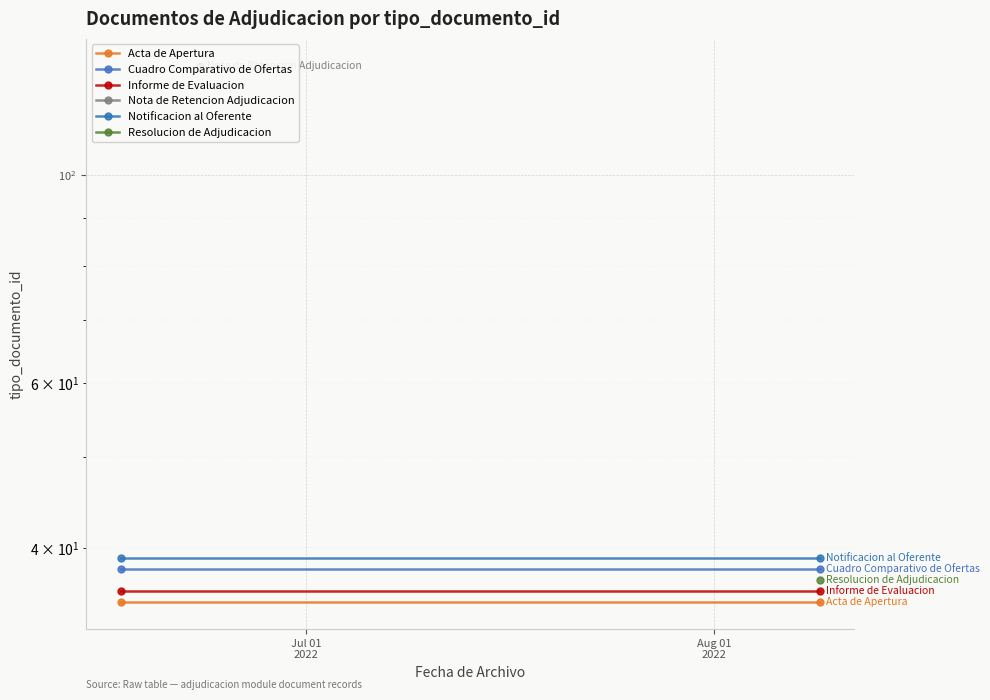

At which label does Cuadro Comparativo de Ofertas reach its peak?

Jul 01
2022